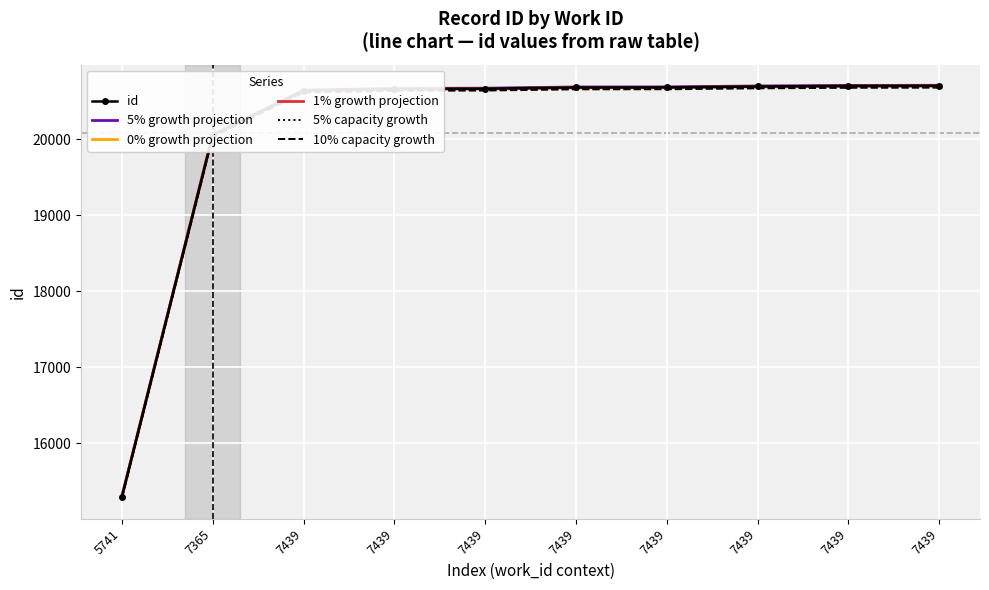

Rank the series at 7365 from highest to lowest value.

5% growth projection, id, 1% growth projection, 0% growth projection, 5% capacity growth, 10% capacity growth